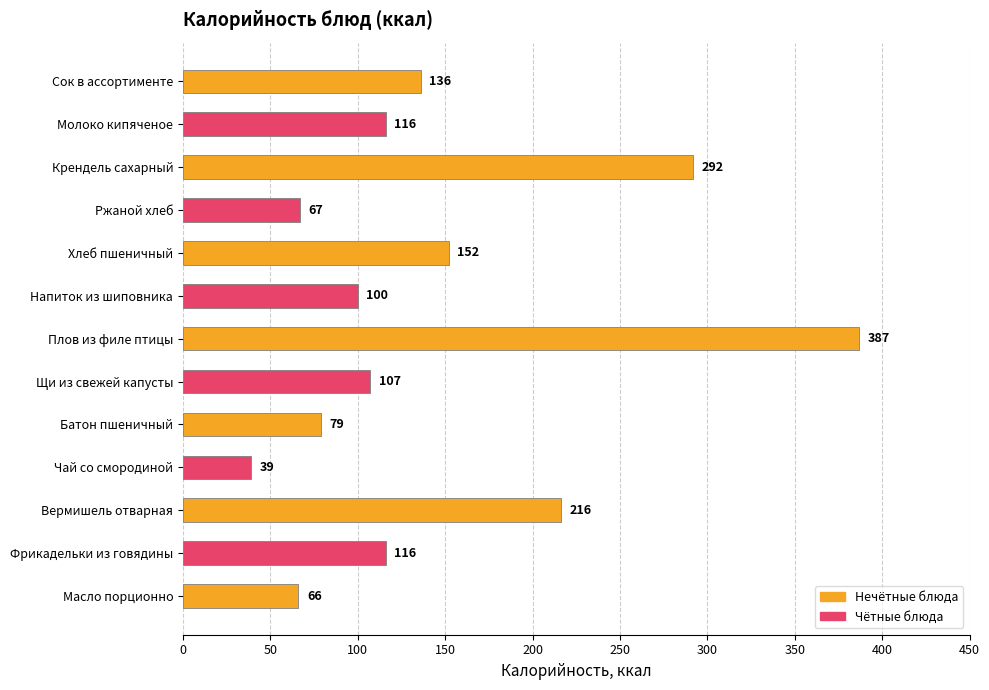

What is the minimum value shown in the chart?

39